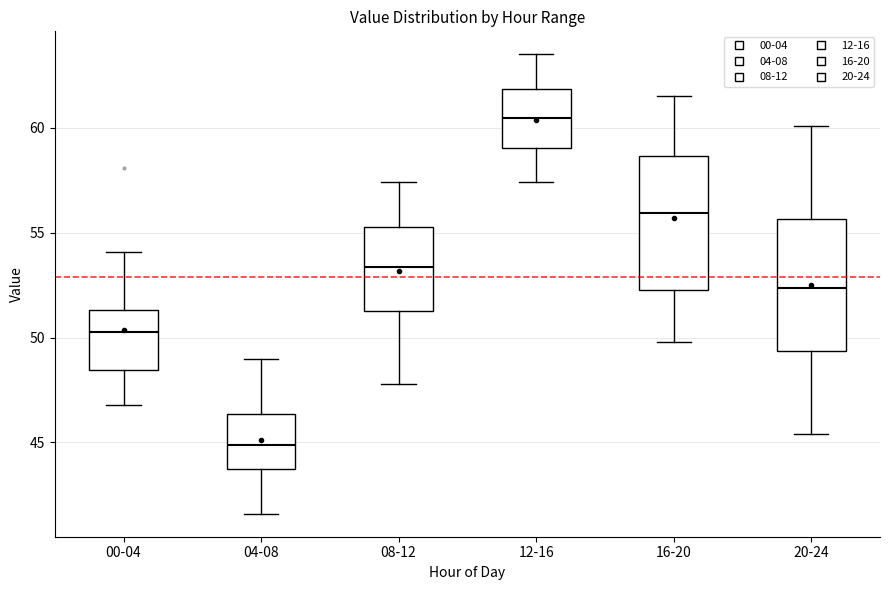

Reading left to right, read every box against the y-axis: the position of its median line, the range the box covers, and the ends of its whiskers. The values are not printed on the chart, so give them approximately, as read against the axis.

00-04: median 50.5, box 48.5 to 51.5, whiskers 47.0 to 54.0
04-08: median 45.0, box 44.0 to 46.5, whiskers 41.5 to 49.0
08-12: median 53.5, box 51.5 to 55.5, whiskers 48.0 to 57.5
12-16: median 60.5, box 59.0 to 62.0, whiskers 57.5 to 63.5
16-20: median 56.0, box 52.5 to 58.5, whiskers 50.0 to 61.5
20-24: median 52.5, box 49.5 to 55.5, whiskers 45.5 to 60.0